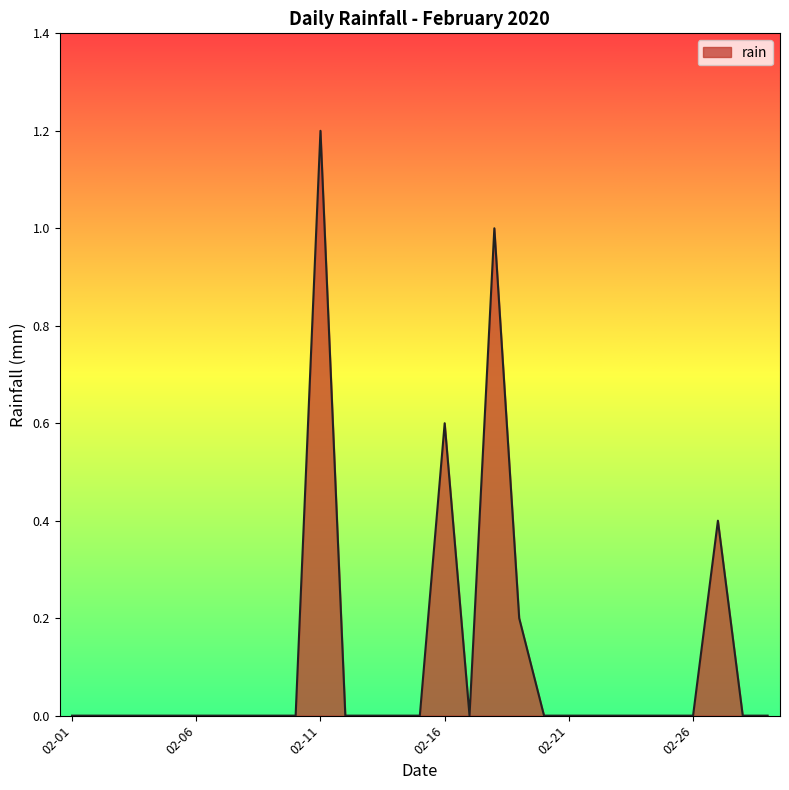

What is the difference between the maximum and minimum values?

1.2